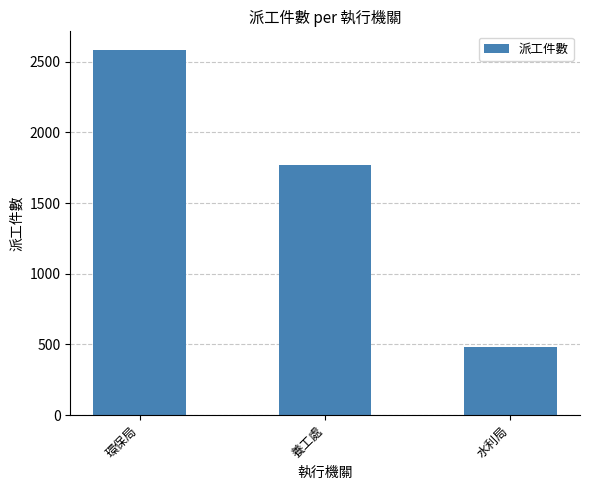

How many series are shown in this chart?

1